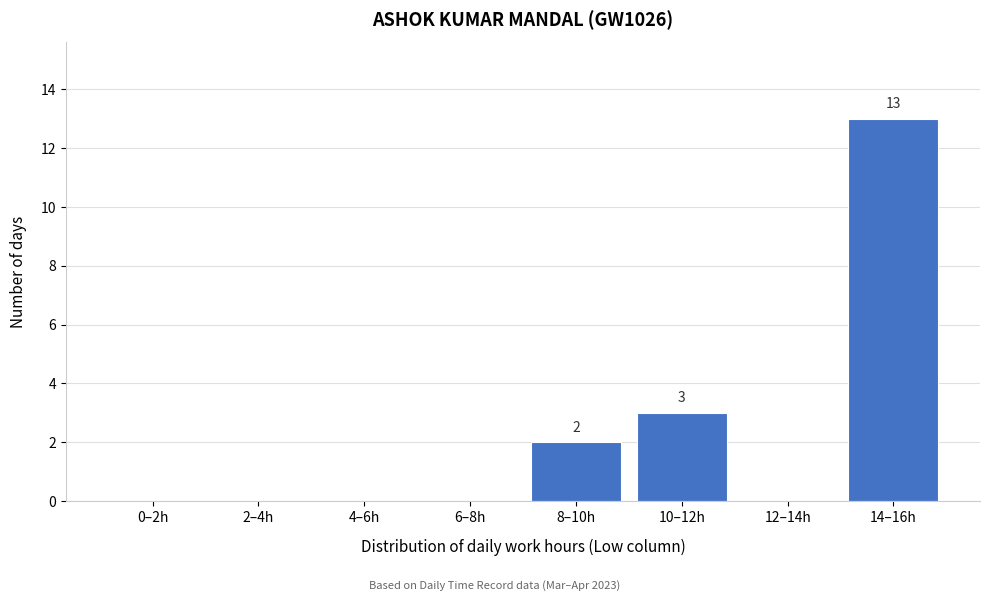

Reading left to right, extract all data points from this chart.

0–2h=0	2–4h=0	4–6h=0	6–8h=0	8–10h=2	10–12h=3	12–14h=0	14–16h=13